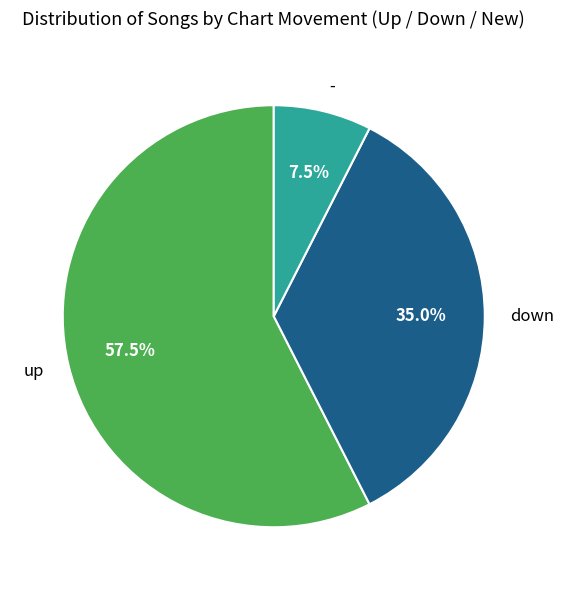

Which category has the biggest portion of the pie?

up